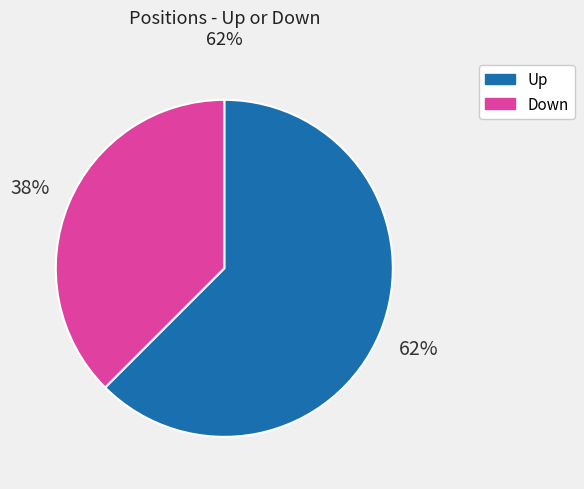

Does any single category account for the majority?

Yes